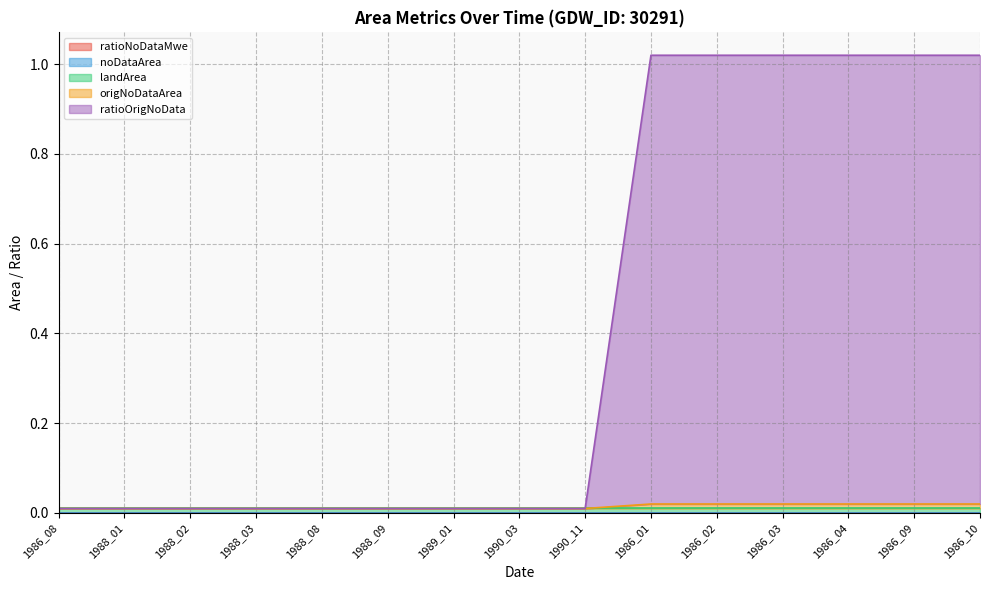

Which has a higher value, 1989_01 or 1986_09?

1989_01